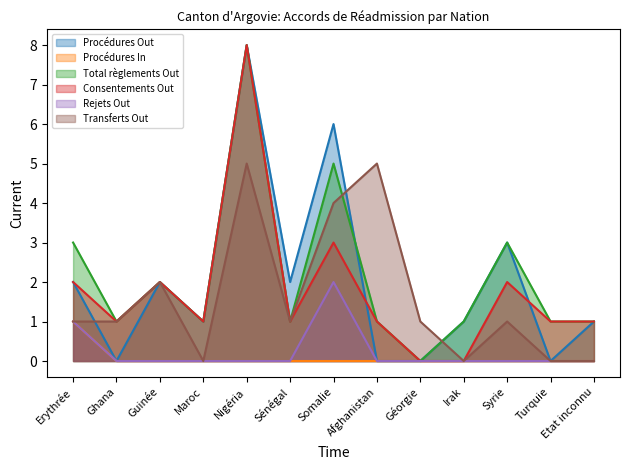

Reading left to right, extract all data points from this chart.

Procédures Out: Erythrée=2	Ghana=0	Guinée=2	Maroc=1	Nigéria=8	Sénégal=2	Somalie=6	Afghanistan=0	Géorgie=0	Irak=1	Syrie=3	Turquie=0	Etat inconnu=1
Procédures In: Erythrée=1	Ghana=0	Guinée=0	Maroc=0	Nigéria=0	Sénégal=0	Somalie=0	Afghanistan=0	Géorgie=0	Irak=0	Syrie=0	Turquie=0	Etat inconnu=0
Total règlements Out: Erythrée=3	Ghana=1	Guinée=2	Maroc=1	Nigéria=8	Sénégal=1	Somalie=5	Afghanistan=1	Géorgie=0	Irak=1	Syrie=3	Turquie=1	Etat inconnu=1
Consentements Out: Erythrée=2	Ghana=1	Guinée=2	Maroc=1	Nigéria=8	Sénégal=1	Somalie=3	Afghanistan=1	Géorgie=0	Irak=0	Syrie=2	Turquie=1	Etat inconnu=1
Rejets Out: Erythrée=1	Ghana=0	Guinée=0	Maroc=0	Nigéria=0	Sénégal=0	Somalie=2	Afghanistan=0	Géorgie=0	Irak=0	Syrie=0	Turquie=0	Etat inconnu=0
Transferts Out: Erythrée=1	Ghana=1	Guinée=2	Maroc=0	Nigéria=5	Sénégal=1	Somalie=4	Afghanistan=5	Géorgie=1	Irak=0	Syrie=1	Turquie=0	Etat inconnu=0